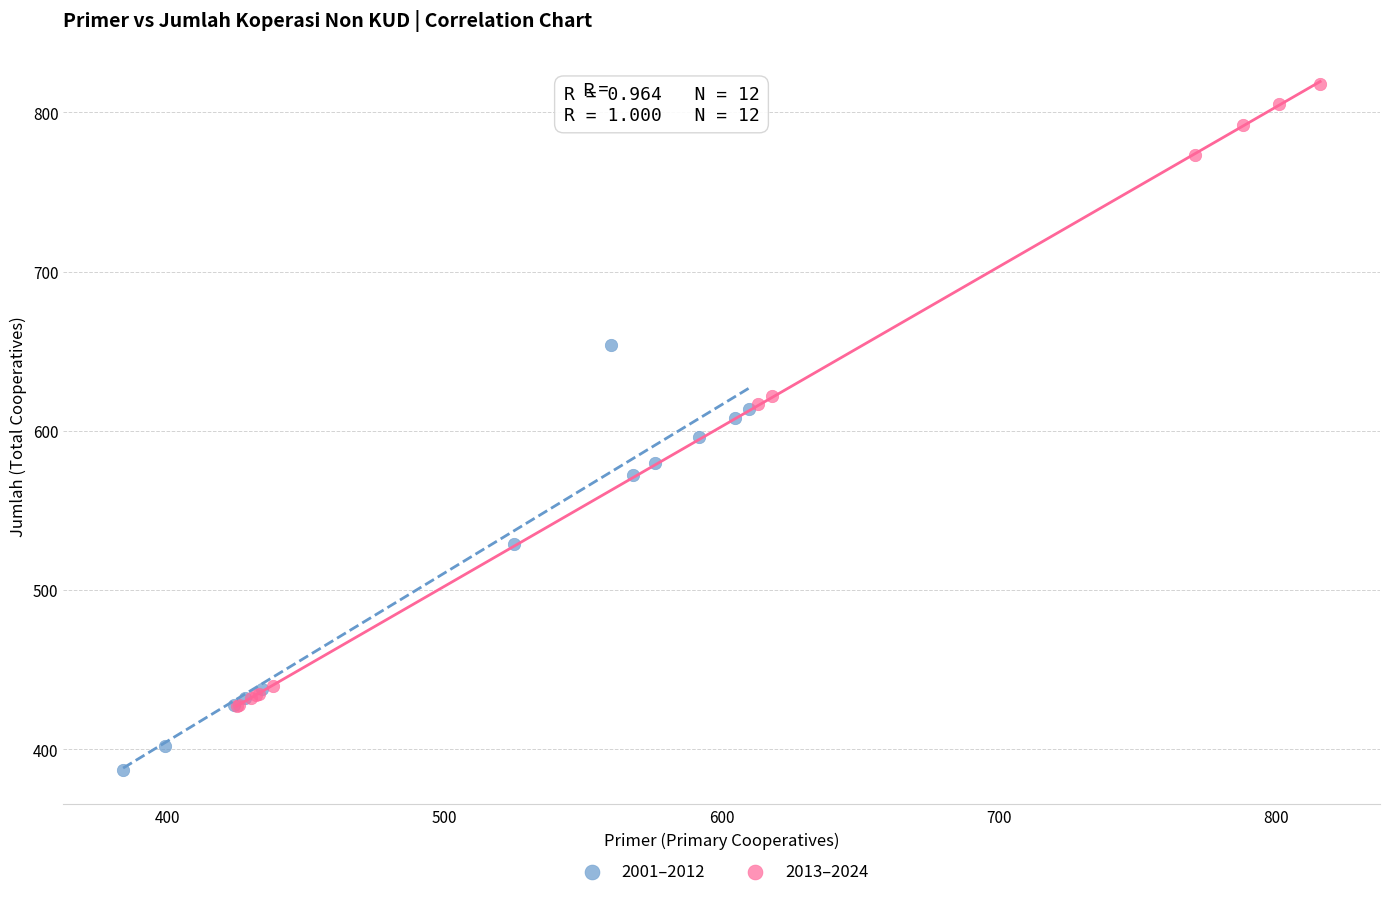

Which series reaches the maximum Y coordinate?

2013–2024